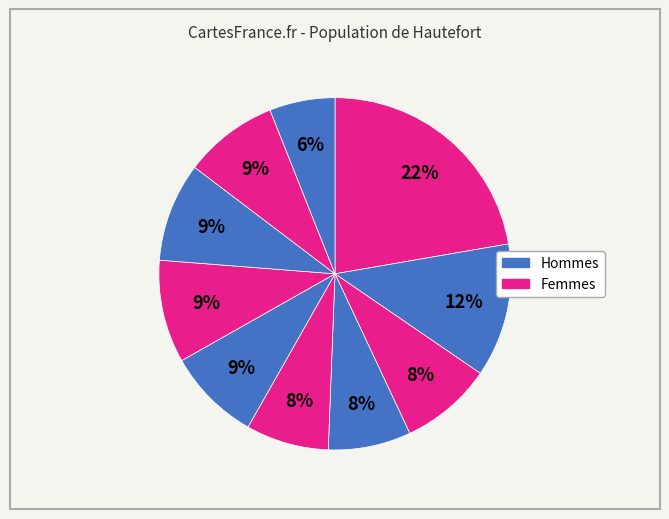

How many segments does this pie chart have?

10